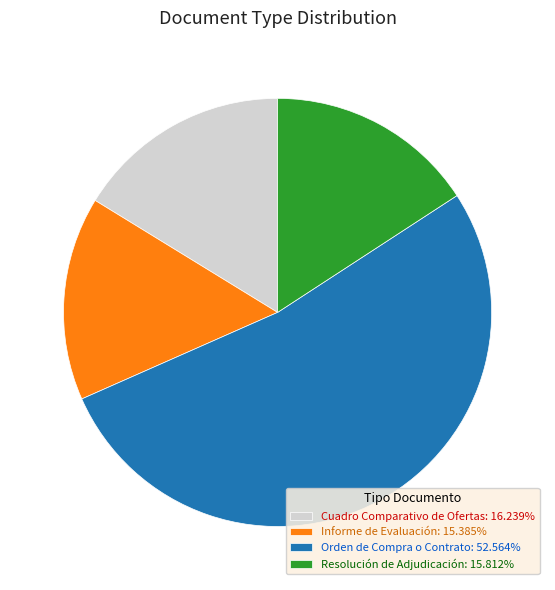

Count the number of slices in the pie.

4